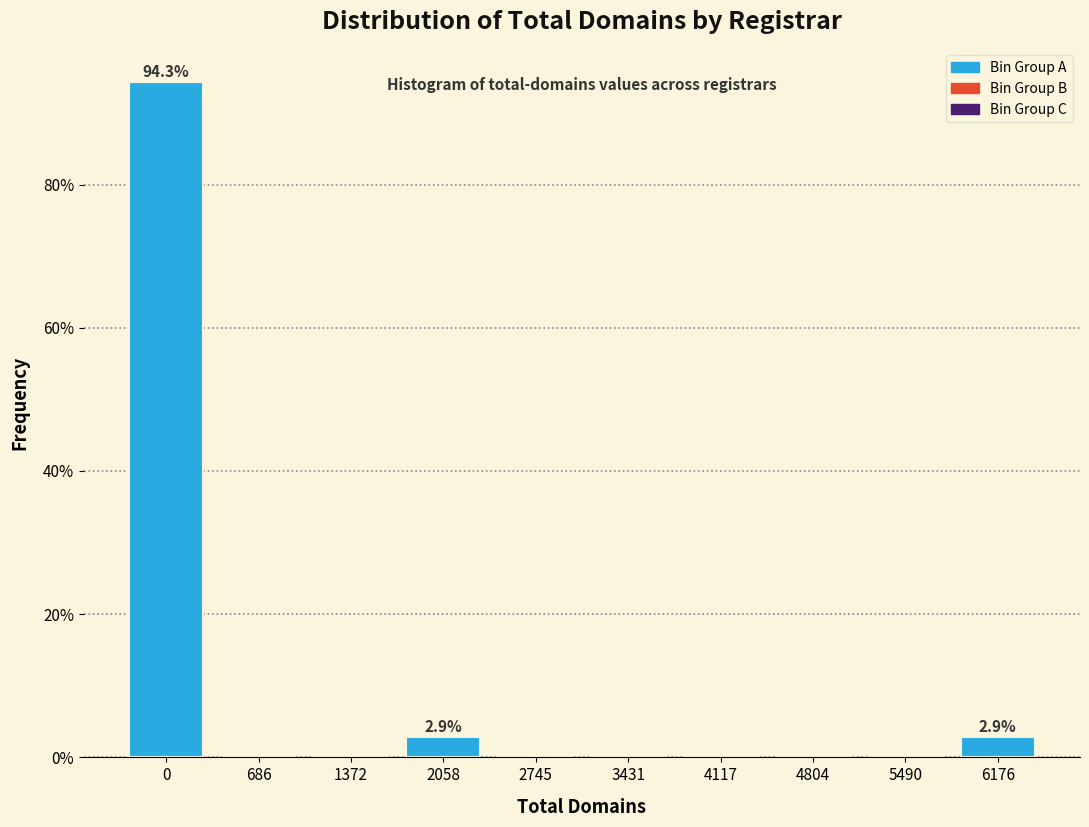

Reading right to left, list all the values displayed in this chart.

6176=2.9	5490=0.0	4804=0.0	4117=0.0	3431=0.0	2745=0.0	2058=2.9	1372=0.0	686=0.0	0=94.3